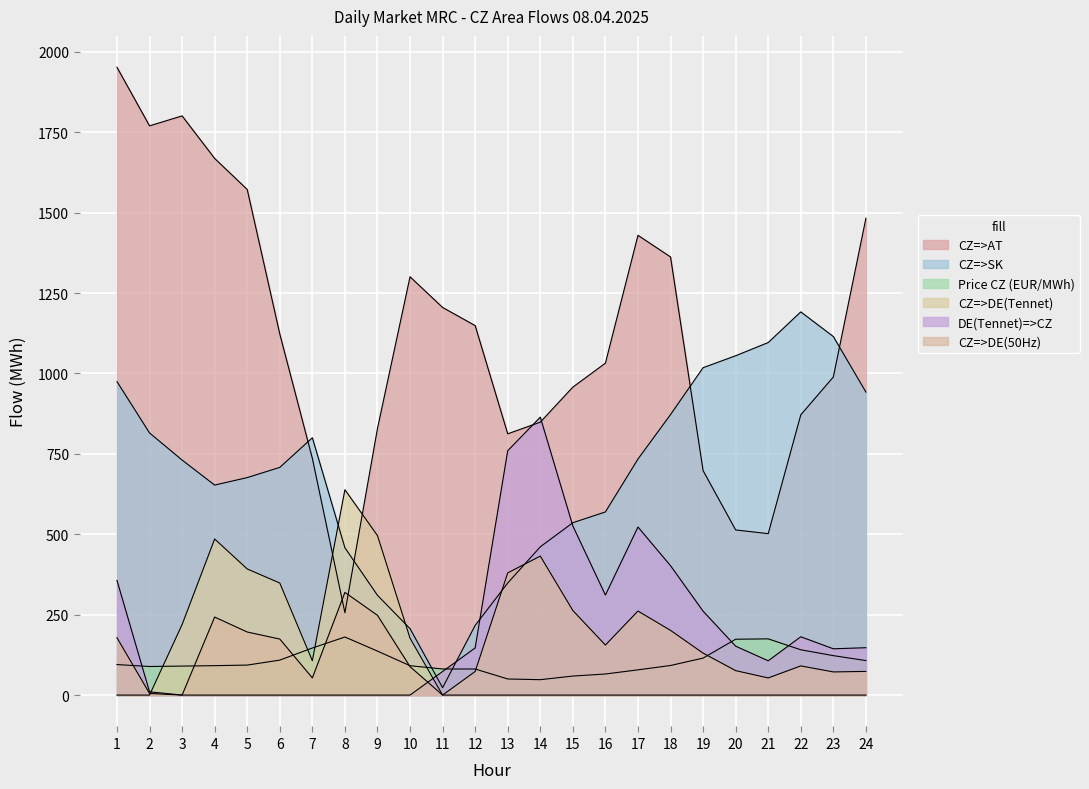

What is the value of the CZ=>SK point at the 24th from the left?

942.1